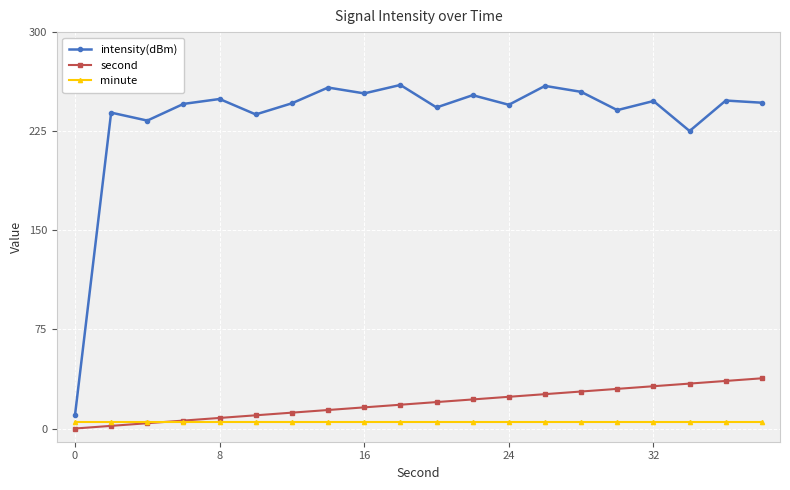

Which series has the largest total across all categories?

intensity(dBm)